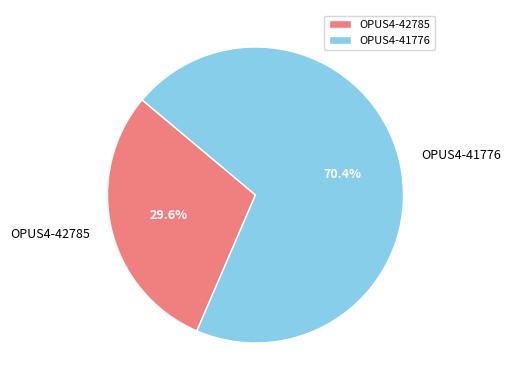

Rank the categories by value from lowest to highest.

OPUS4-42785, OPUS4-41776